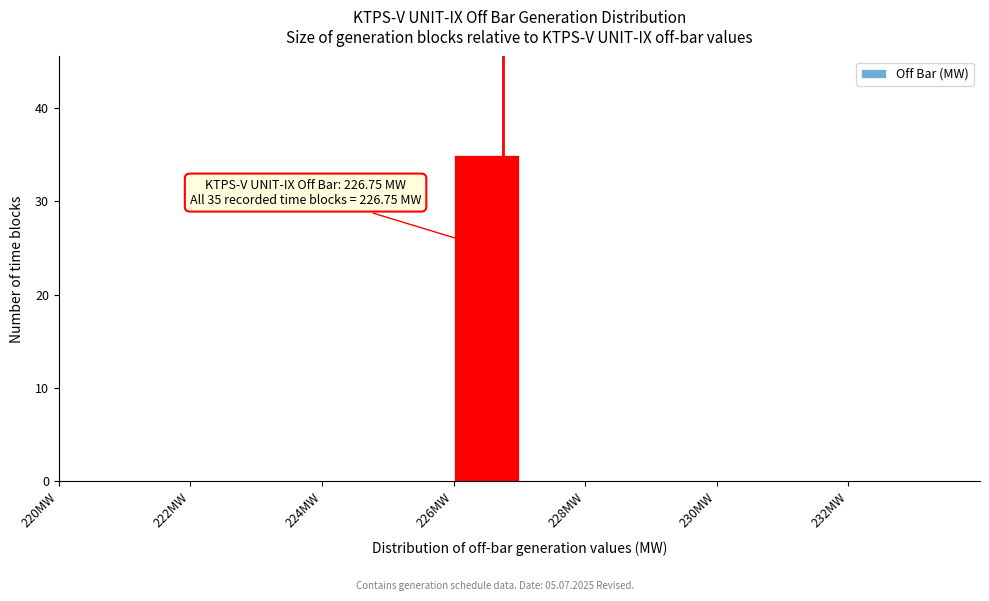

Over which range of the x-axis is the bar tallest?

226 to 227